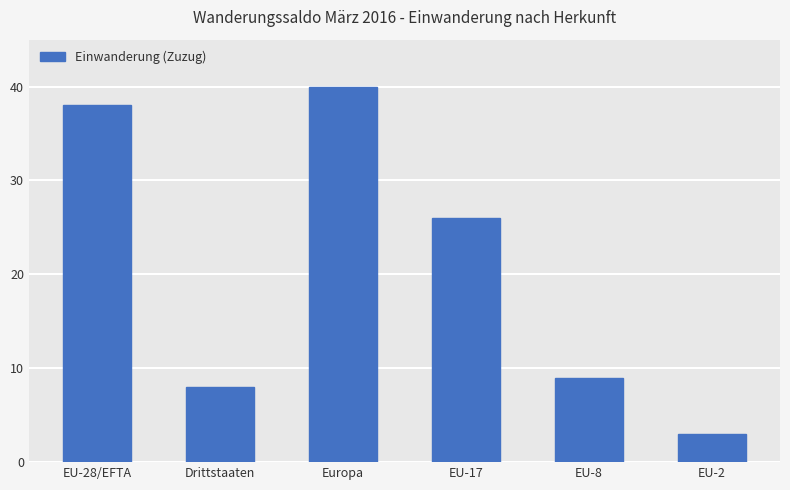

Is it true that the value at EU-28/EFTA is 38?

True